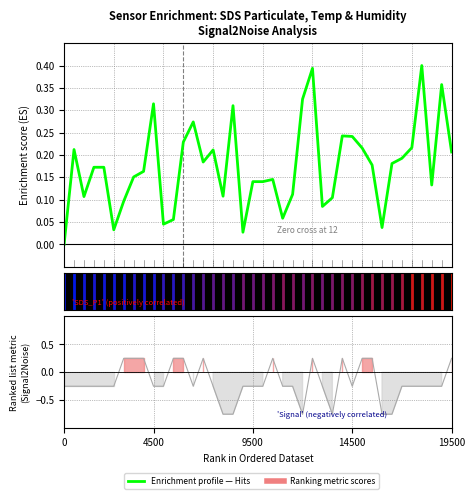

How many interior local valleys (lower than both neighbors) does the data have?

10